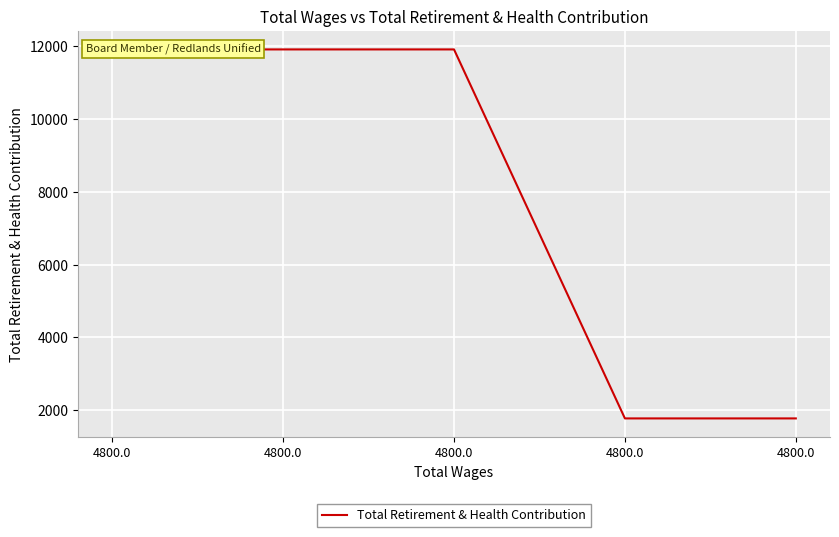

Count the number of data series in this chart.

1